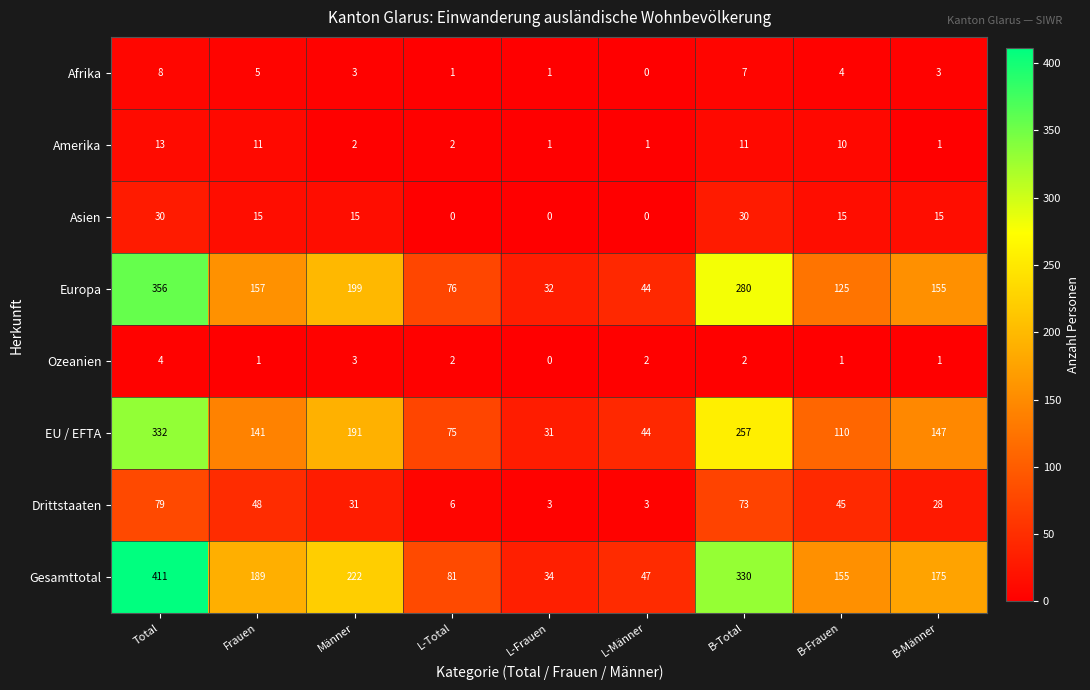

What is the sum of all EU / EFTA values?

1328